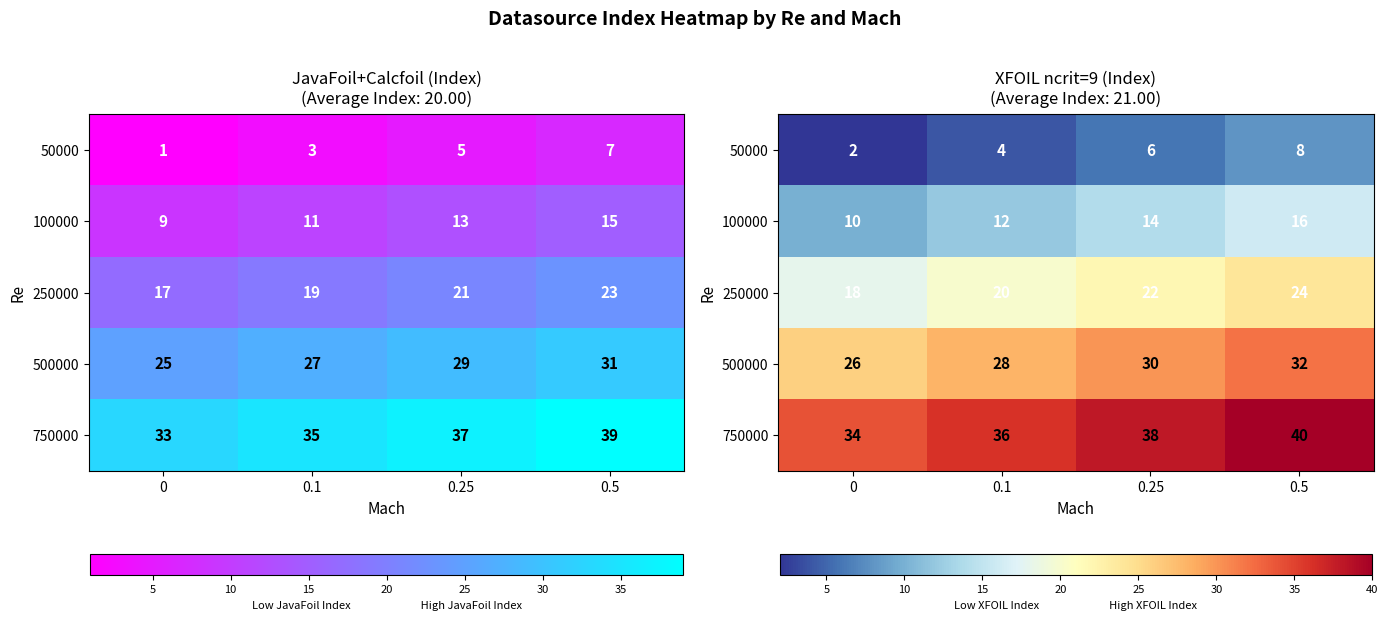

List the series in order of their peak value, highest first.

750000, 500000, 250000, 100000, 50000